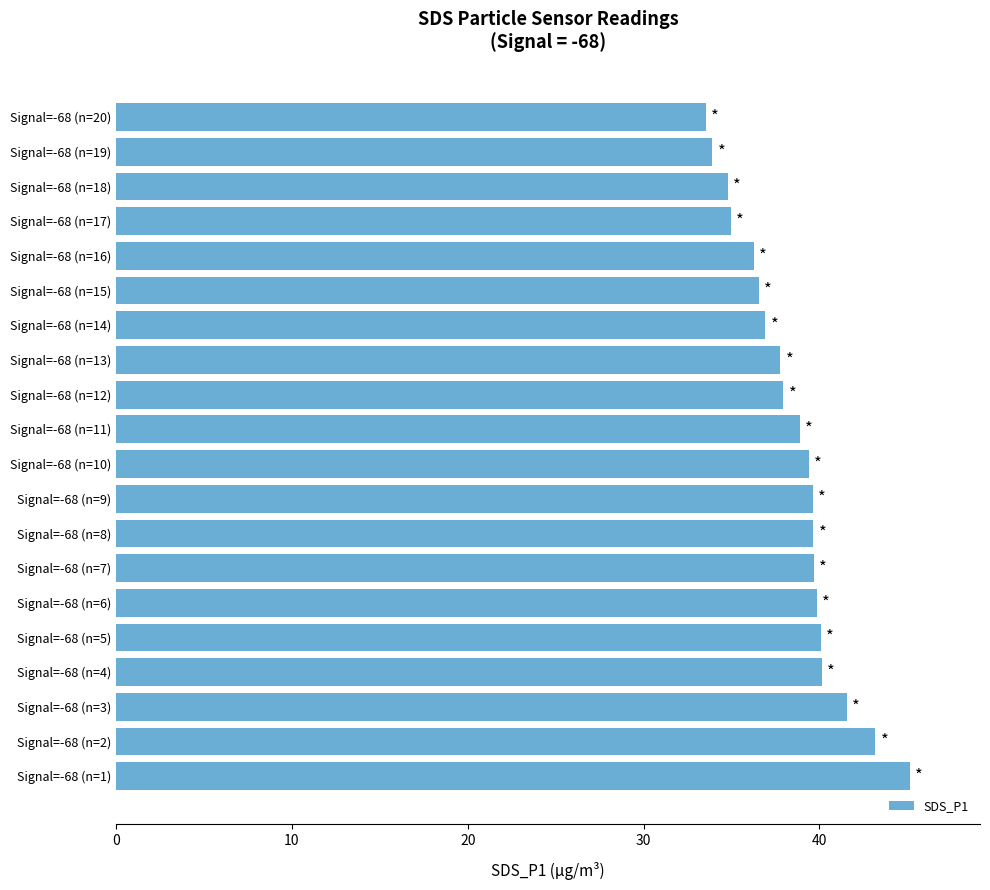

The value at Signal=-68 (n=4) is 24.8. True or false?

False